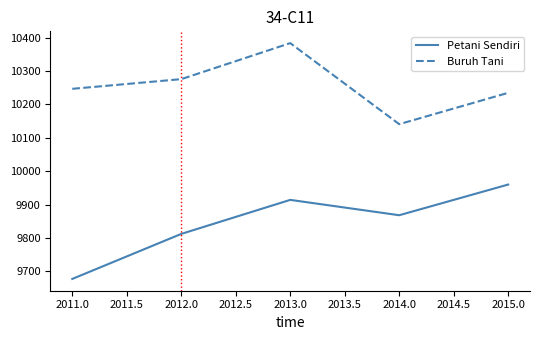

Rank the categories by Buruh Tani value from lowest to highest.

2014.0, 2015.0, 2011.0, 2012.0, 2013.0